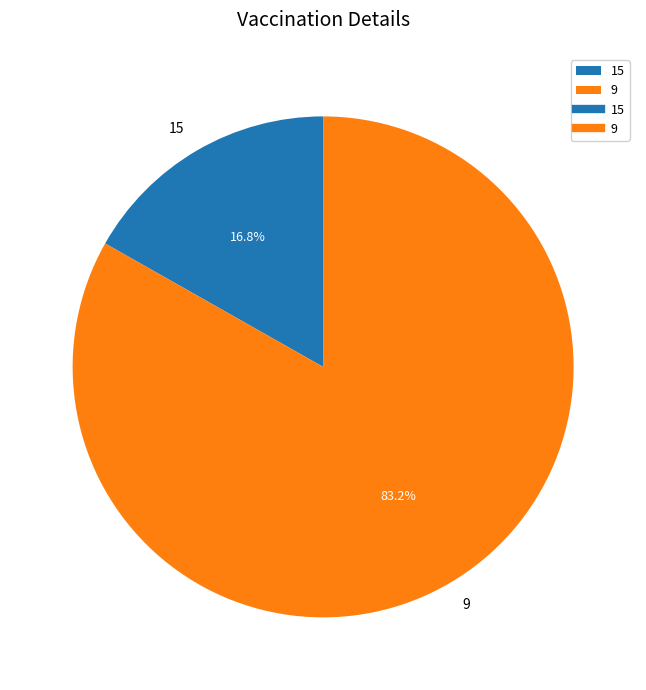

What percentage is NOT represented by 15?

83.2%